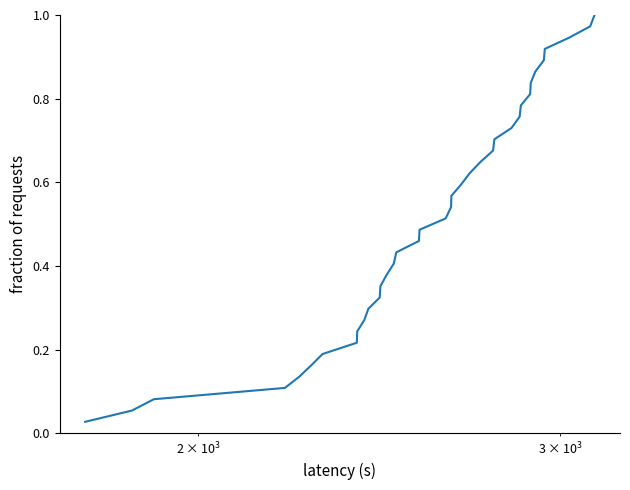

Does the chart have visible grid lines?

No